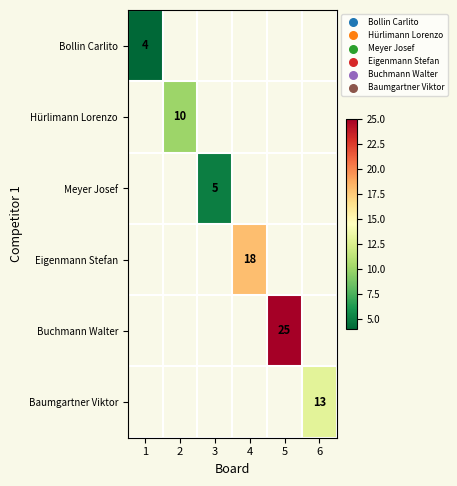

True or false: Hürlimann Lorenzo has a value of 10 at 2.

True